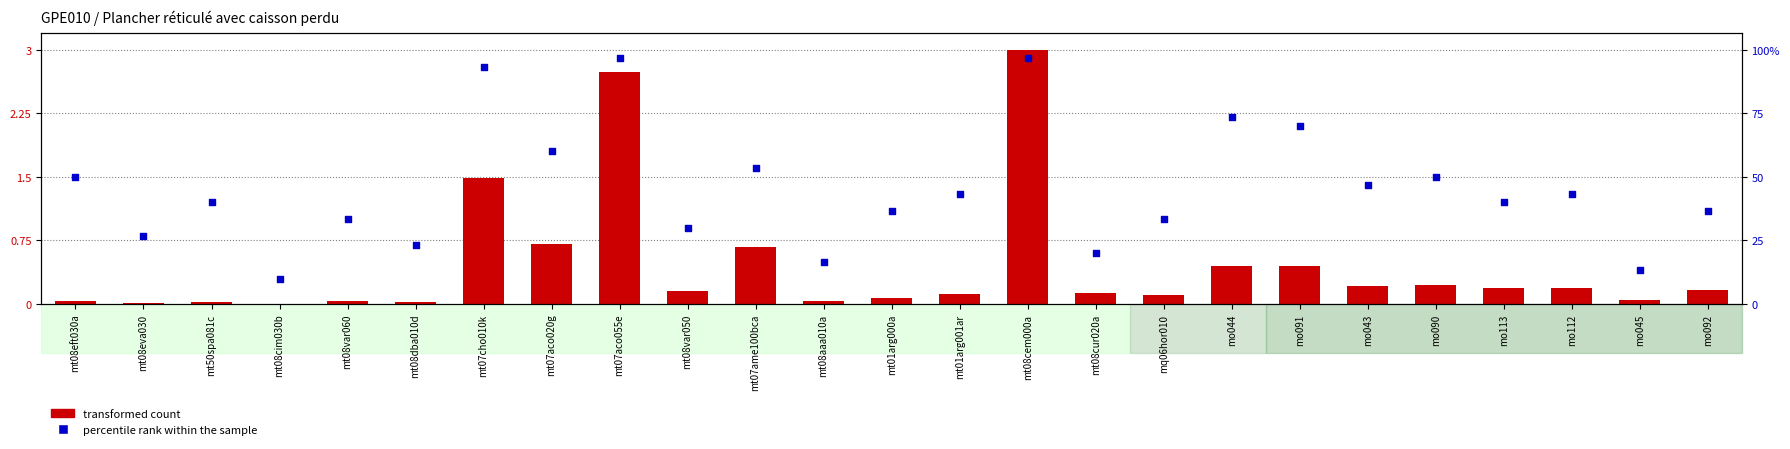

Which series has the largest total across all categories?

percentile rank within the sample